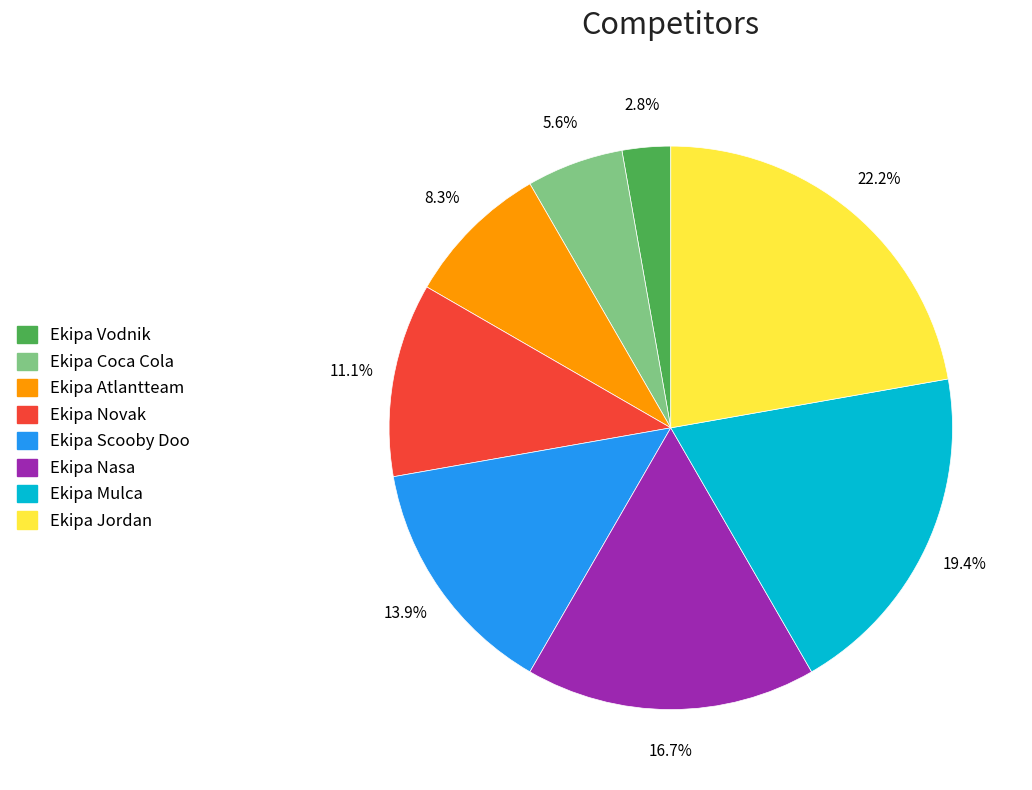

To the nearest percent, what is the difference between the Ekipa Nasa and Ekipa Mulca slice percentages?

3%